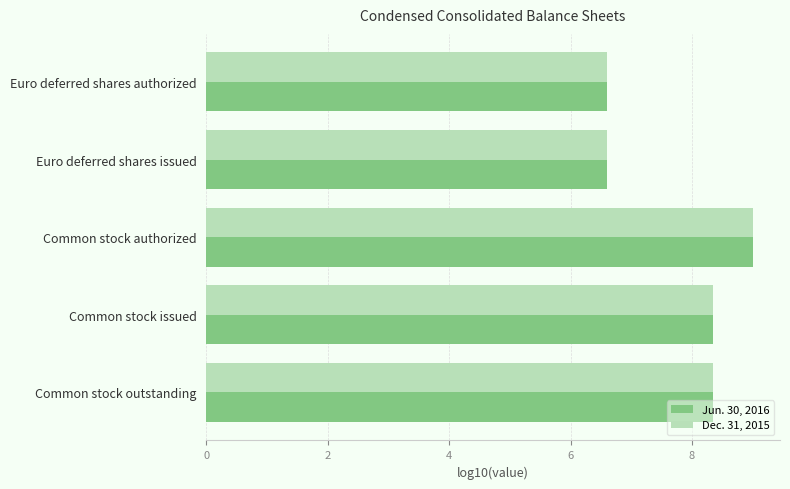

Rank the series at Common stock outstanding from highest to lowest value.

Jun. 30, 2016, Dec. 31, 2015